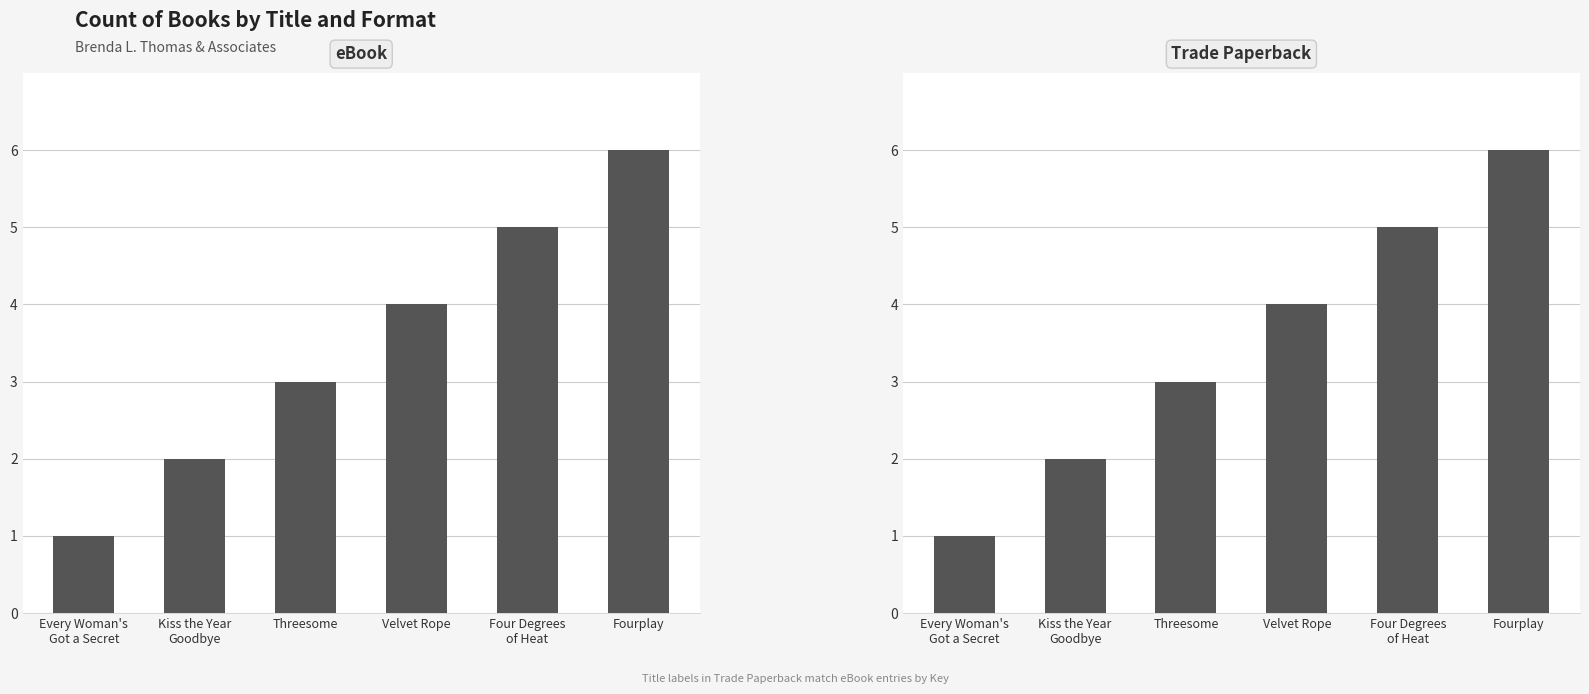

Count the Trade Paperback values in the range 2 to 5.

4